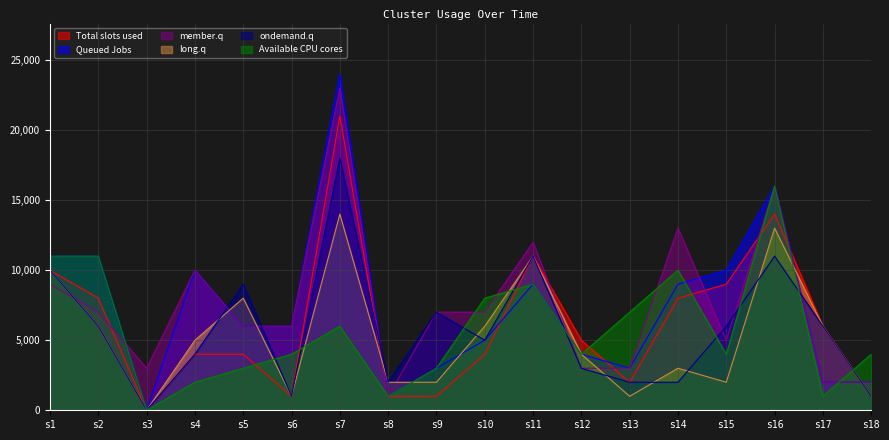

How many lines are shown in the chart?

6